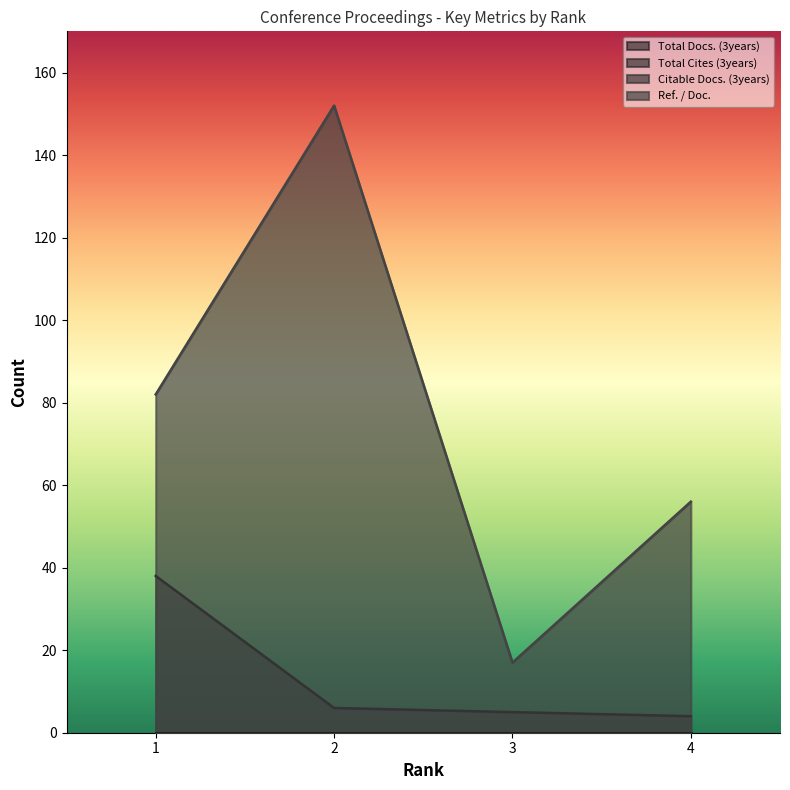

Rank the categories by Citable Docs. (3years) value from highest to lowest.

1, 2, 3, 4